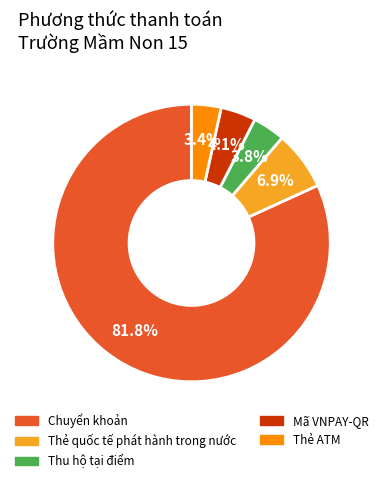

What percentage is the Chuyển khoản slice, to the nearest percent?

82%